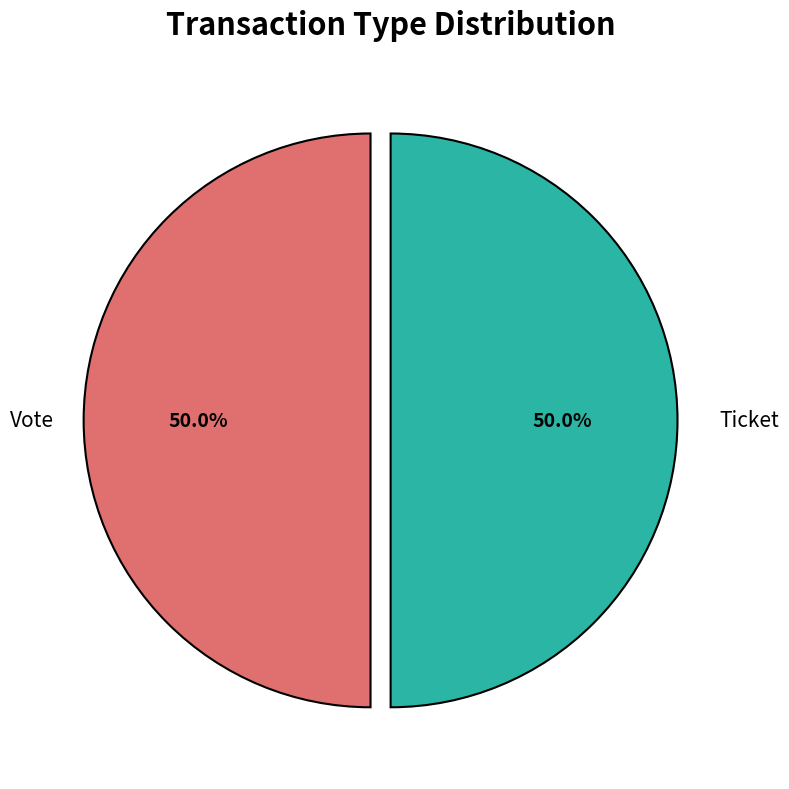

True or false: Vote accounts for 50% of the total.

True